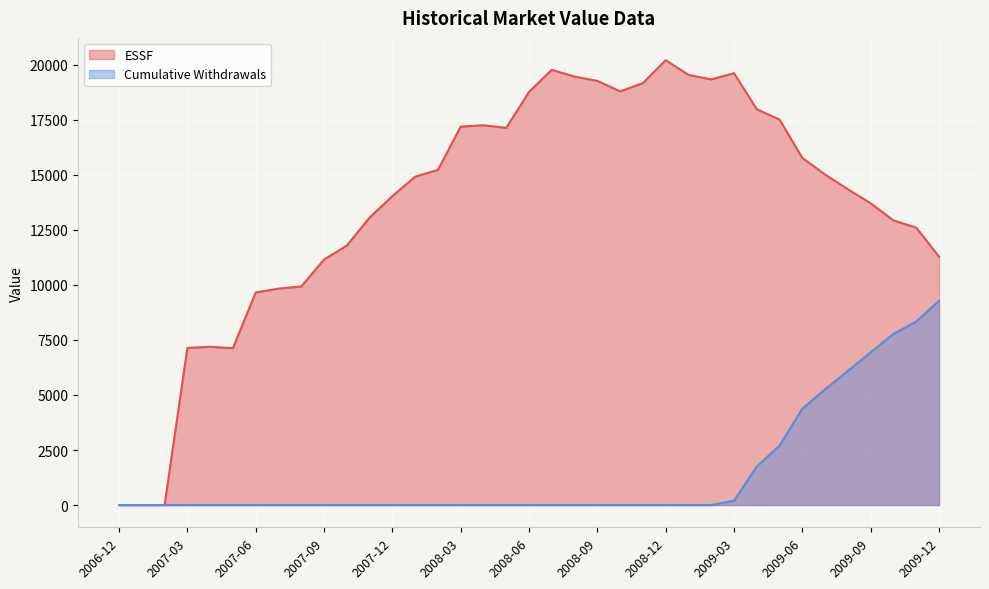

At which category is the sum across all series the highest?

2009-11